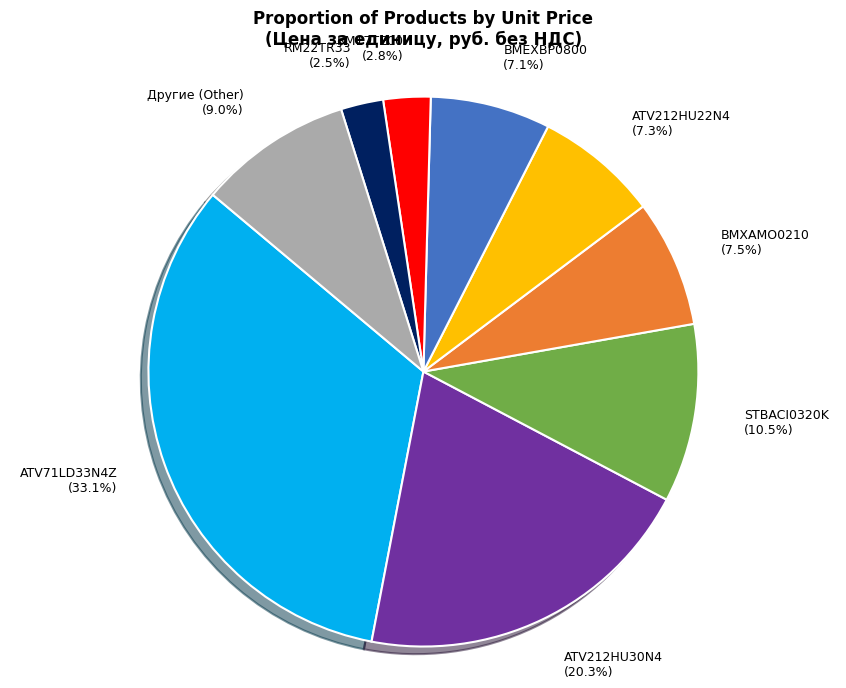

What is the total percentage of RM22TR33 and BMXAMO0210?

10.0%